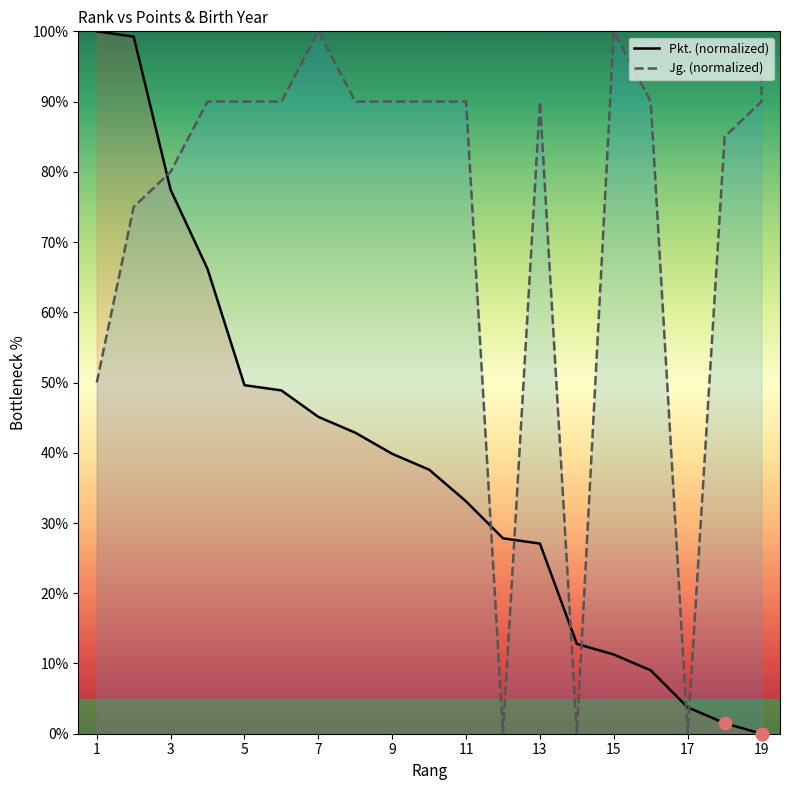

Which series has the largest total across all categories?

Jg. (normalized)